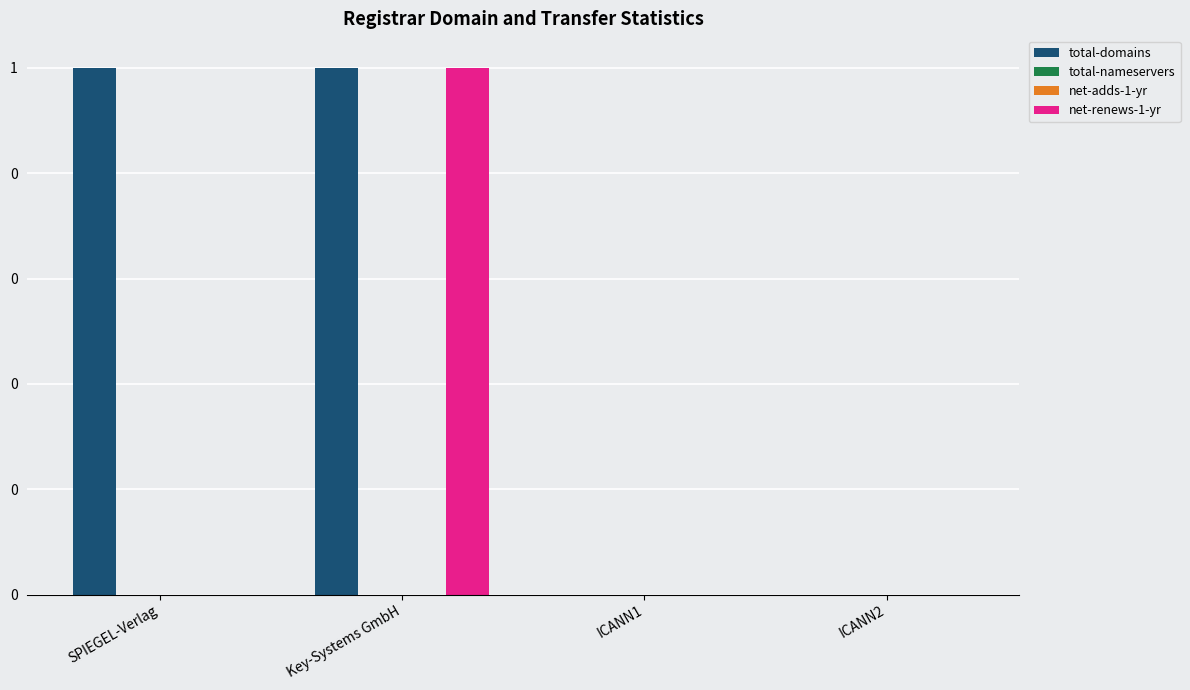

Is the value of total-domains at ICANN2 greater than the value of net-renews-1-yr at ICANN2?

No